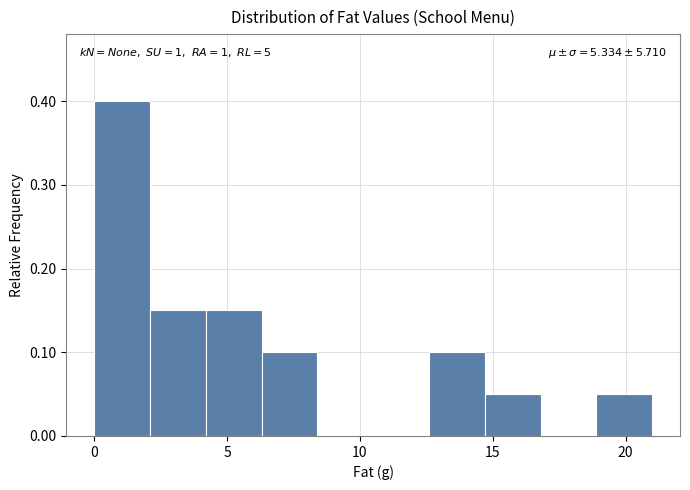

Which range on the x-axis has the tallest bar?

0.0 to 2.1